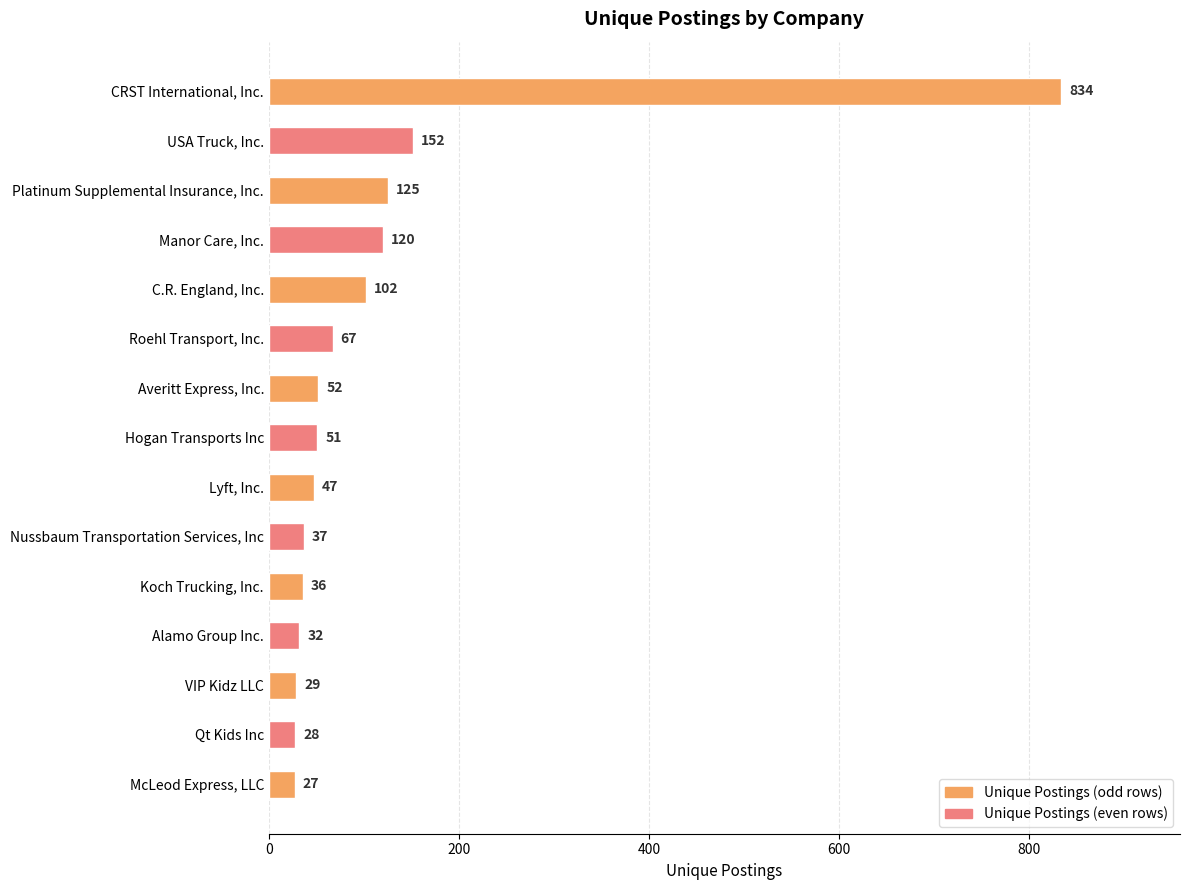

Reading top to bottom, list all the values displayed in this chart.

834	152	125	120	102	67	52	51	47	37	36	32	29	28	27